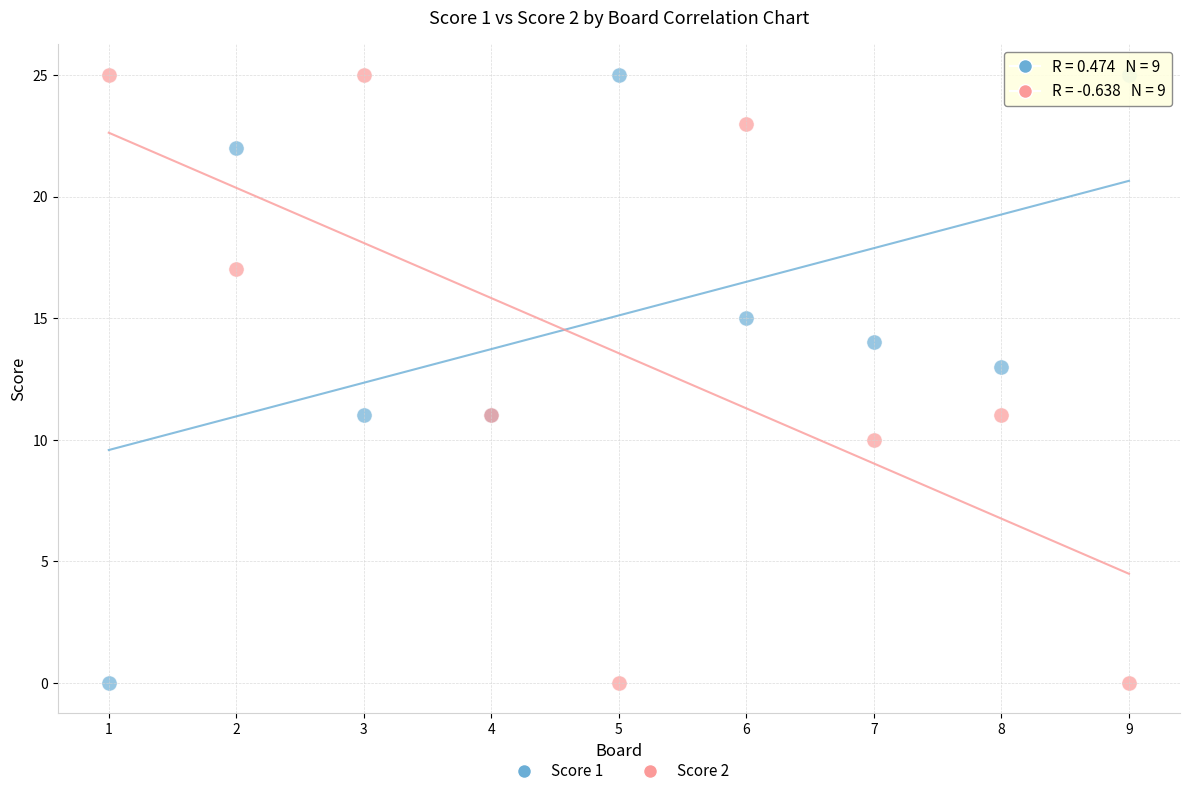

What is the X range (max minus min) for the scatter plot?

8